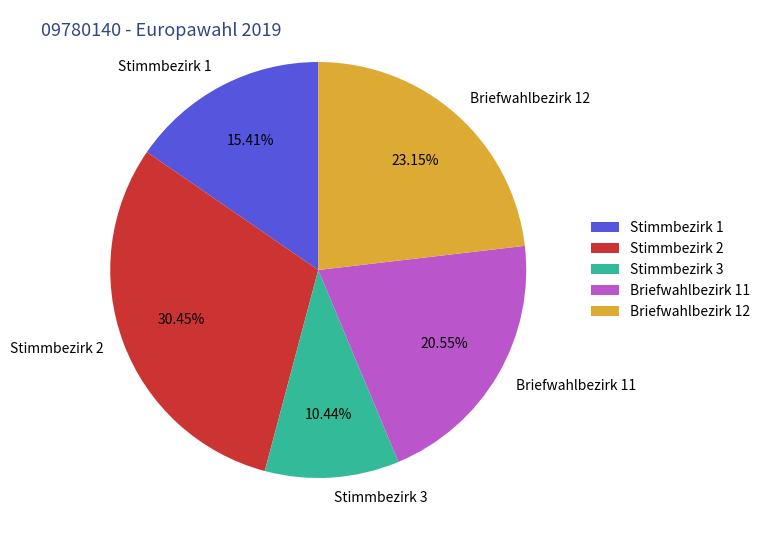

To the nearest percent, what portion does Stimmbezirk 2 represent?

30%